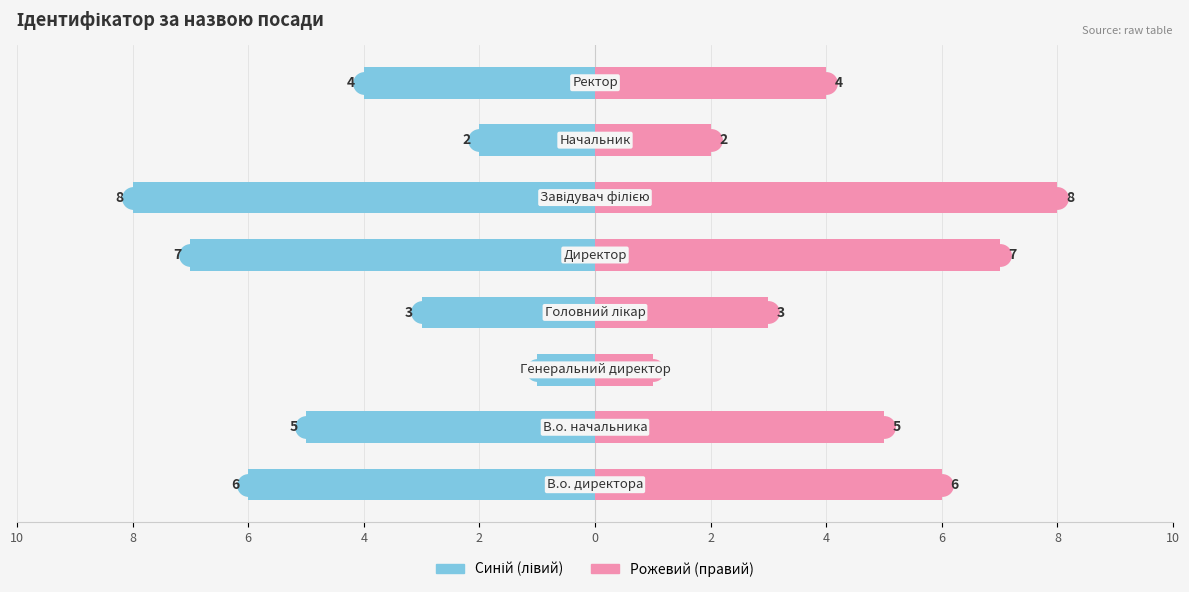

What is the difference between the maximum and second lowest values in the Ідентифікатор (рожевий) series?

6